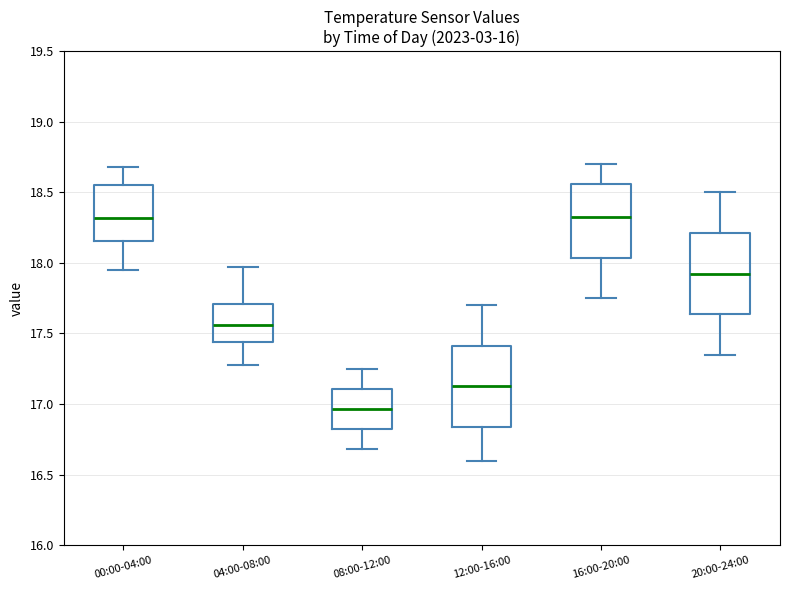

Reading left to right, transcribe this box plot: for each box, give where its median line is, the range the box spans, and where its two whiskers end, as read against the y-axis. The values are not printed on the chart, so give them approximately, as read against the axis.

00:00-04:00: median 18.30, box 18.15 to 18.55, whiskers 17.95 to 18.70
04:00-08:00: median 17.55, box 17.45 to 17.70, whiskers 17.30 to 17.95
08:00-12:00: median 16.95, box 16.80 to 17.10, whiskers 16.70 to 17.25
12:00-16:00: median 17.15, box 16.85 to 17.40, whiskers 16.60 to 17.70
16:00-20:00: median 18.35, box 18.05 to 18.55, whiskers 17.75 to 18.70
20:00-24:00: median 17.95, box 17.65 to 18.20, whiskers 17.35 to 18.50